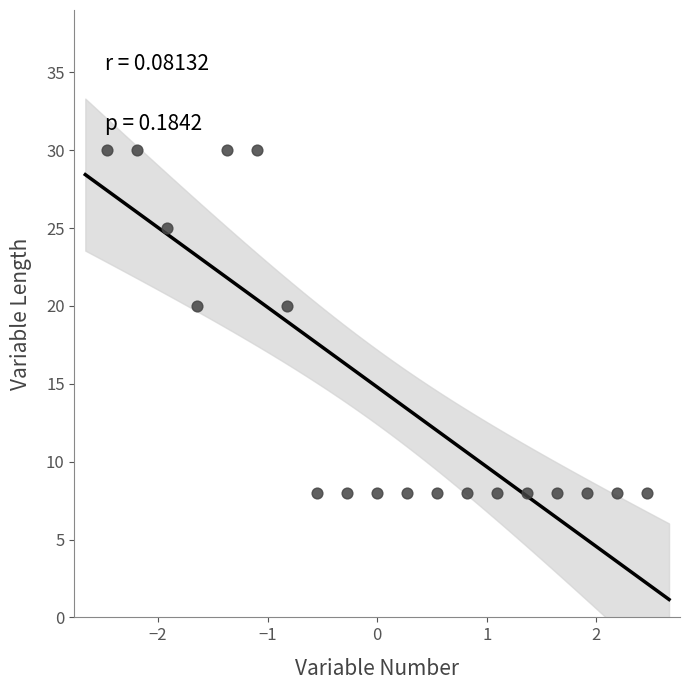

What is the range of Y values (max minus min)?

22